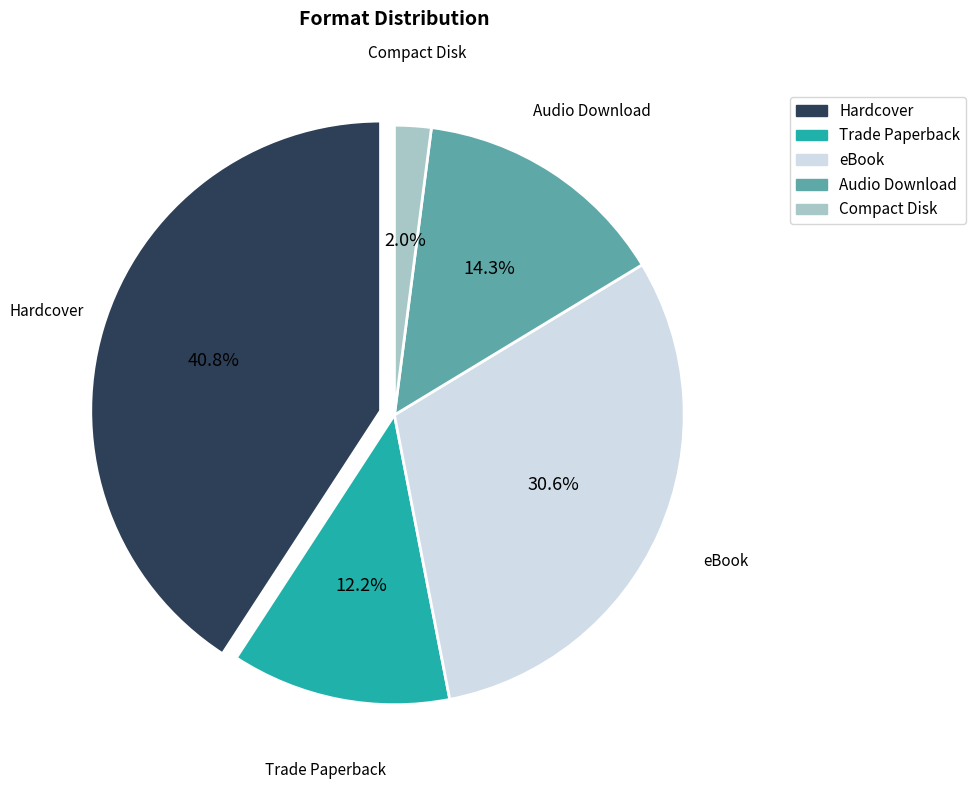

To the nearest percent, what is the difference between the largest and smallest slice percentages?

39%